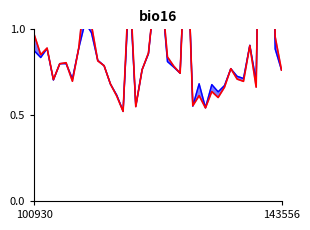

After their last crossing, which series has the higher values: rade9_aggzone_norm_line or rade9_mult_nadir_norm?

rade9_mult_nadir_norm